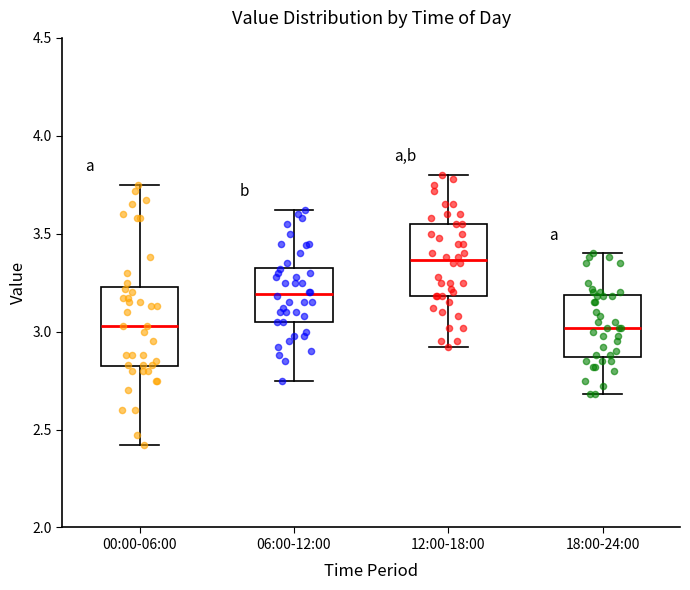

Which box's median line is the highest?

12:00-18:00